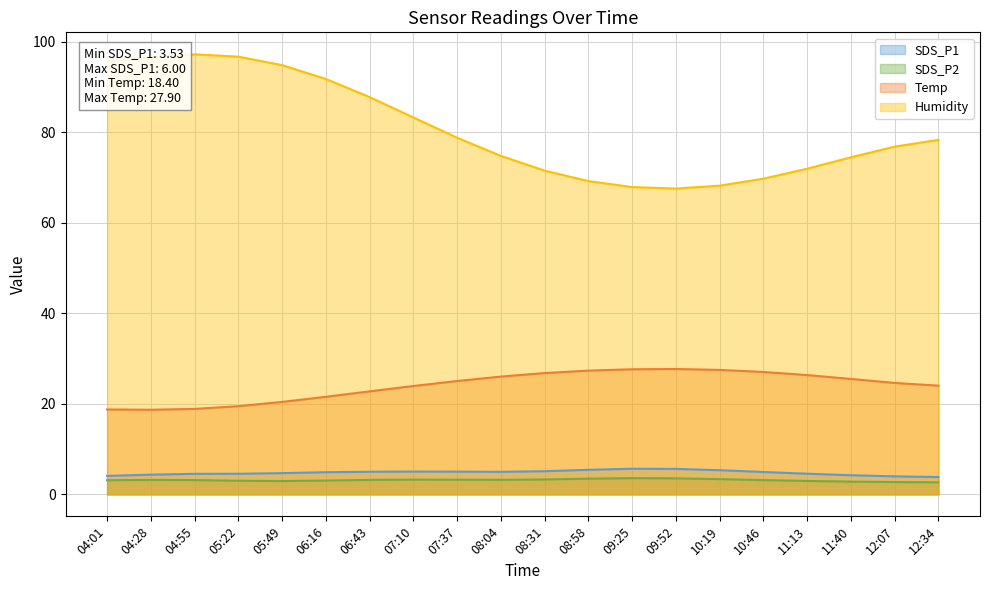

What is the lowest value of the SDS_P2 series?

2.7